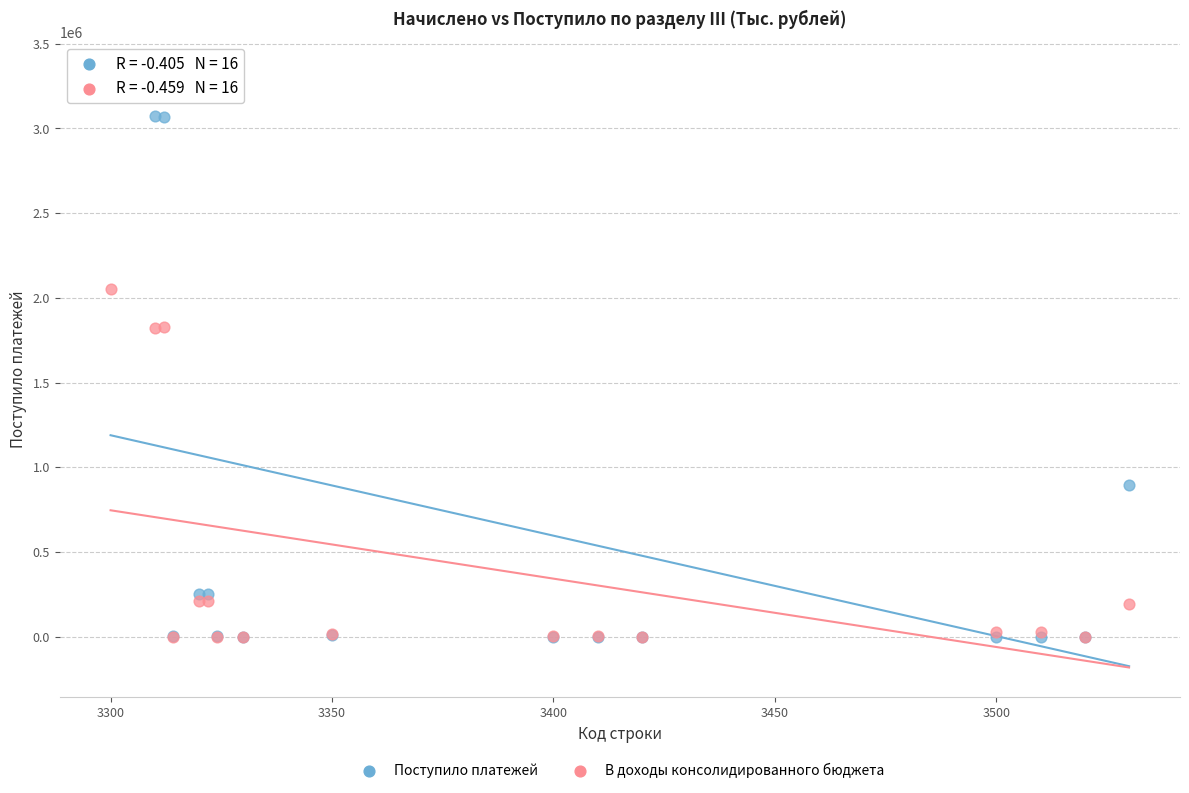

In the В доходы консолидированного бюджета series, what Y value is closest to 1027445?

1825023